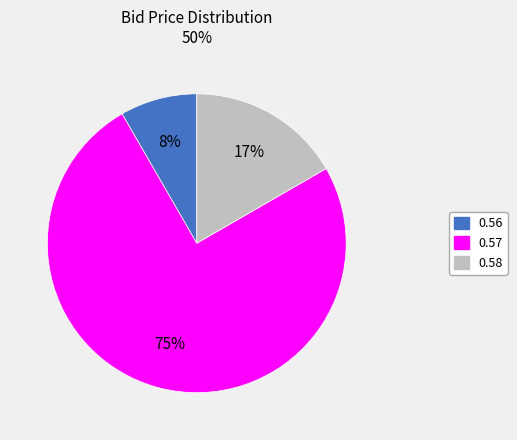

Is there any slice that represents more than half of the pie?

Yes